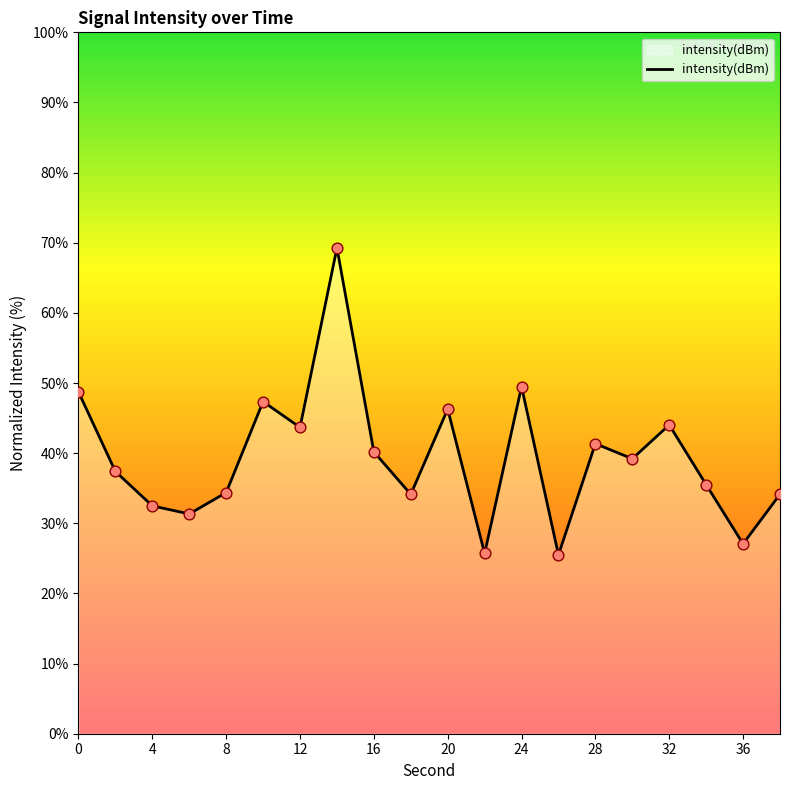

What is the minimum value shown in the chart?

25.5